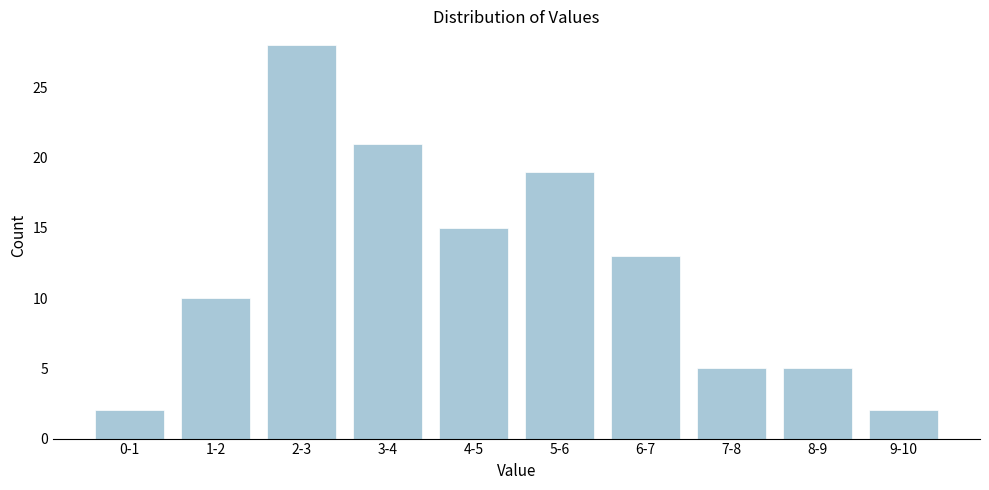

Reading left to right, extract all data points from this chart.

0-1=2	1-2=10	2-3=28	3-4=21	4-5=15	5-6=19	6-7=13	7-8=5	8-9=5	9-10=2